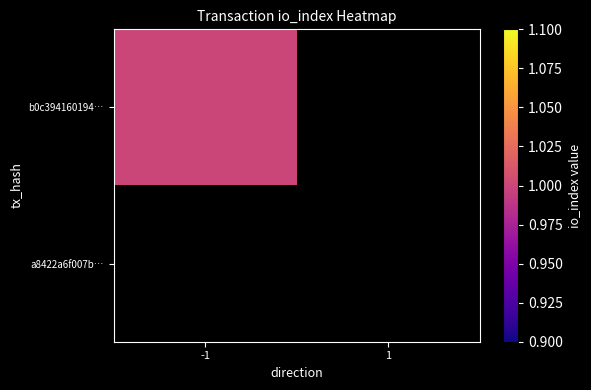

The value of b0c3941601943f79ef302eeddb8c59877109db2 at direction is -1. True or false?

True